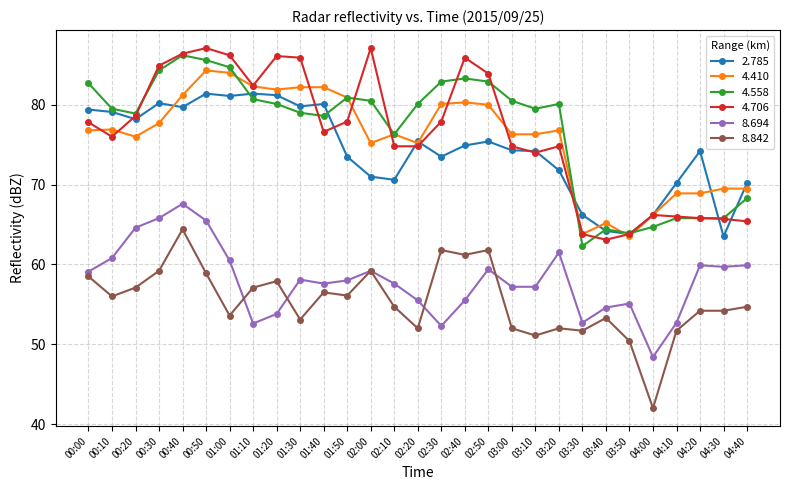

True or false: 4.706 and 8.694 cross at least once.

False